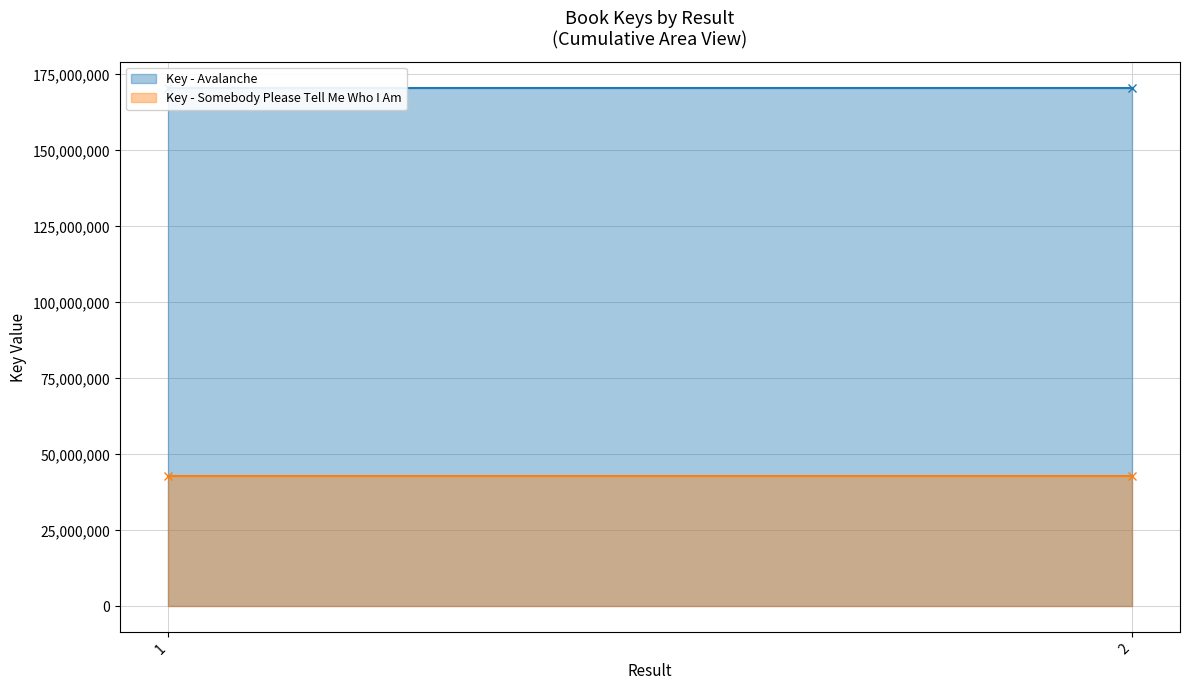

Which category has the lowest value in the Key - Avalanche series?

1